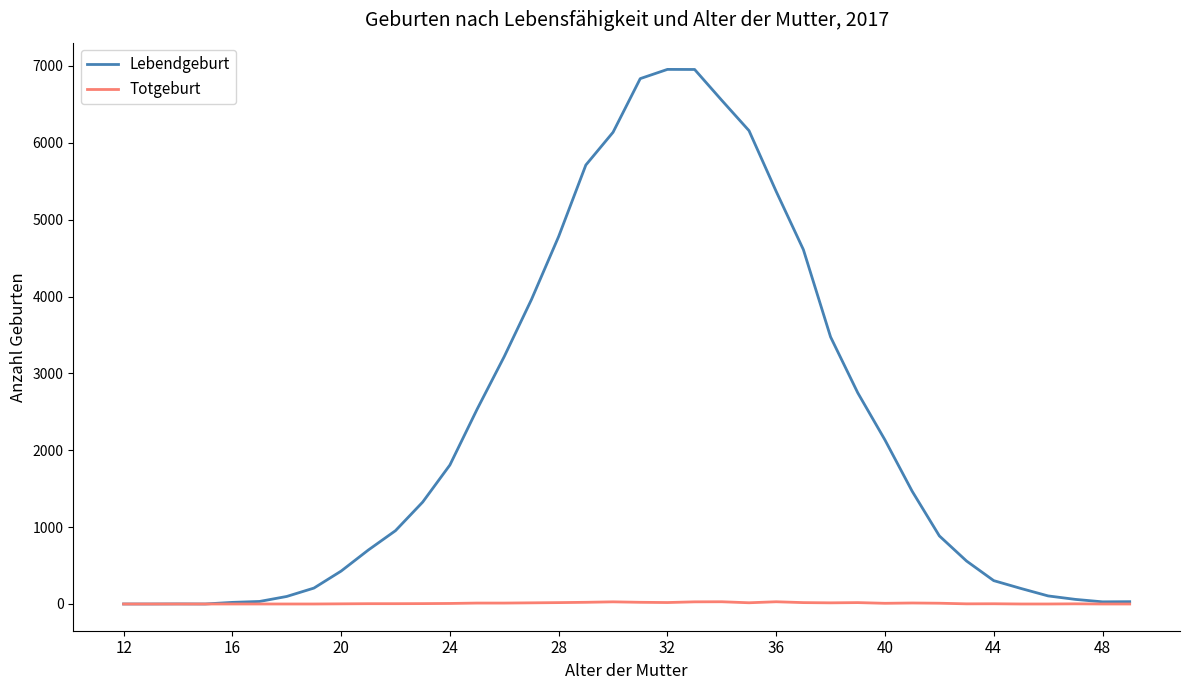

Rank the series by their maximum value, from lowest to highest.

Totgeburt, Lebendgeburt